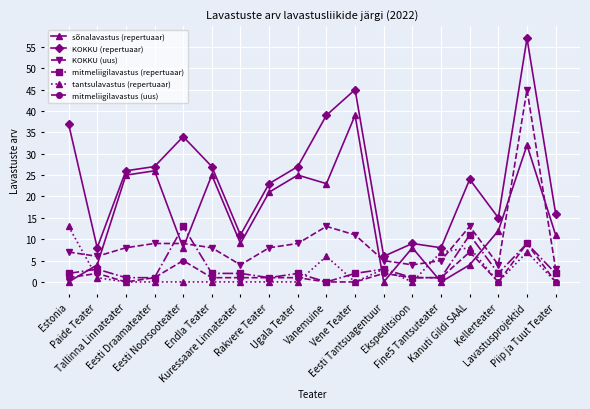

Which series has the widest spread of values?

KOKKU (repertuaar)